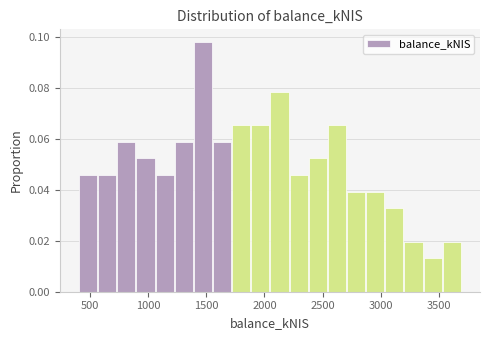

Read against the x-axis, roughly where is the centre of the tallest bar?

1450